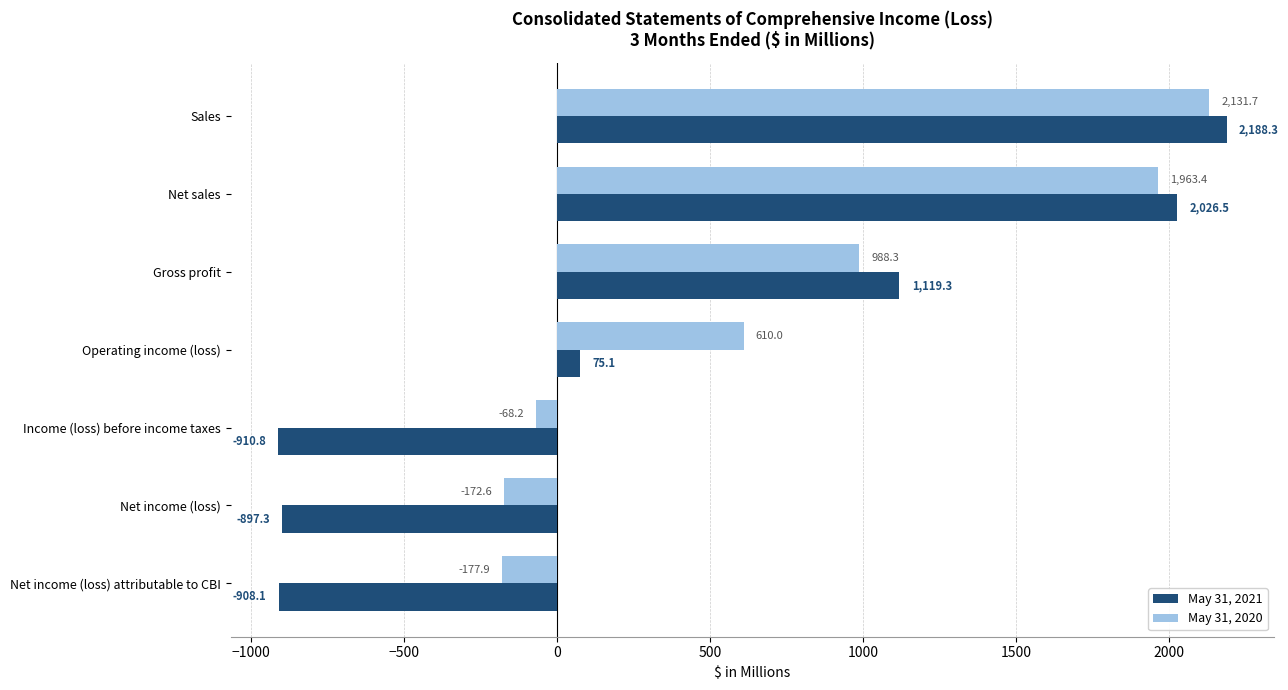

True or false: May 31, 2021 has a value of -897.3 at Net income (loss).

True